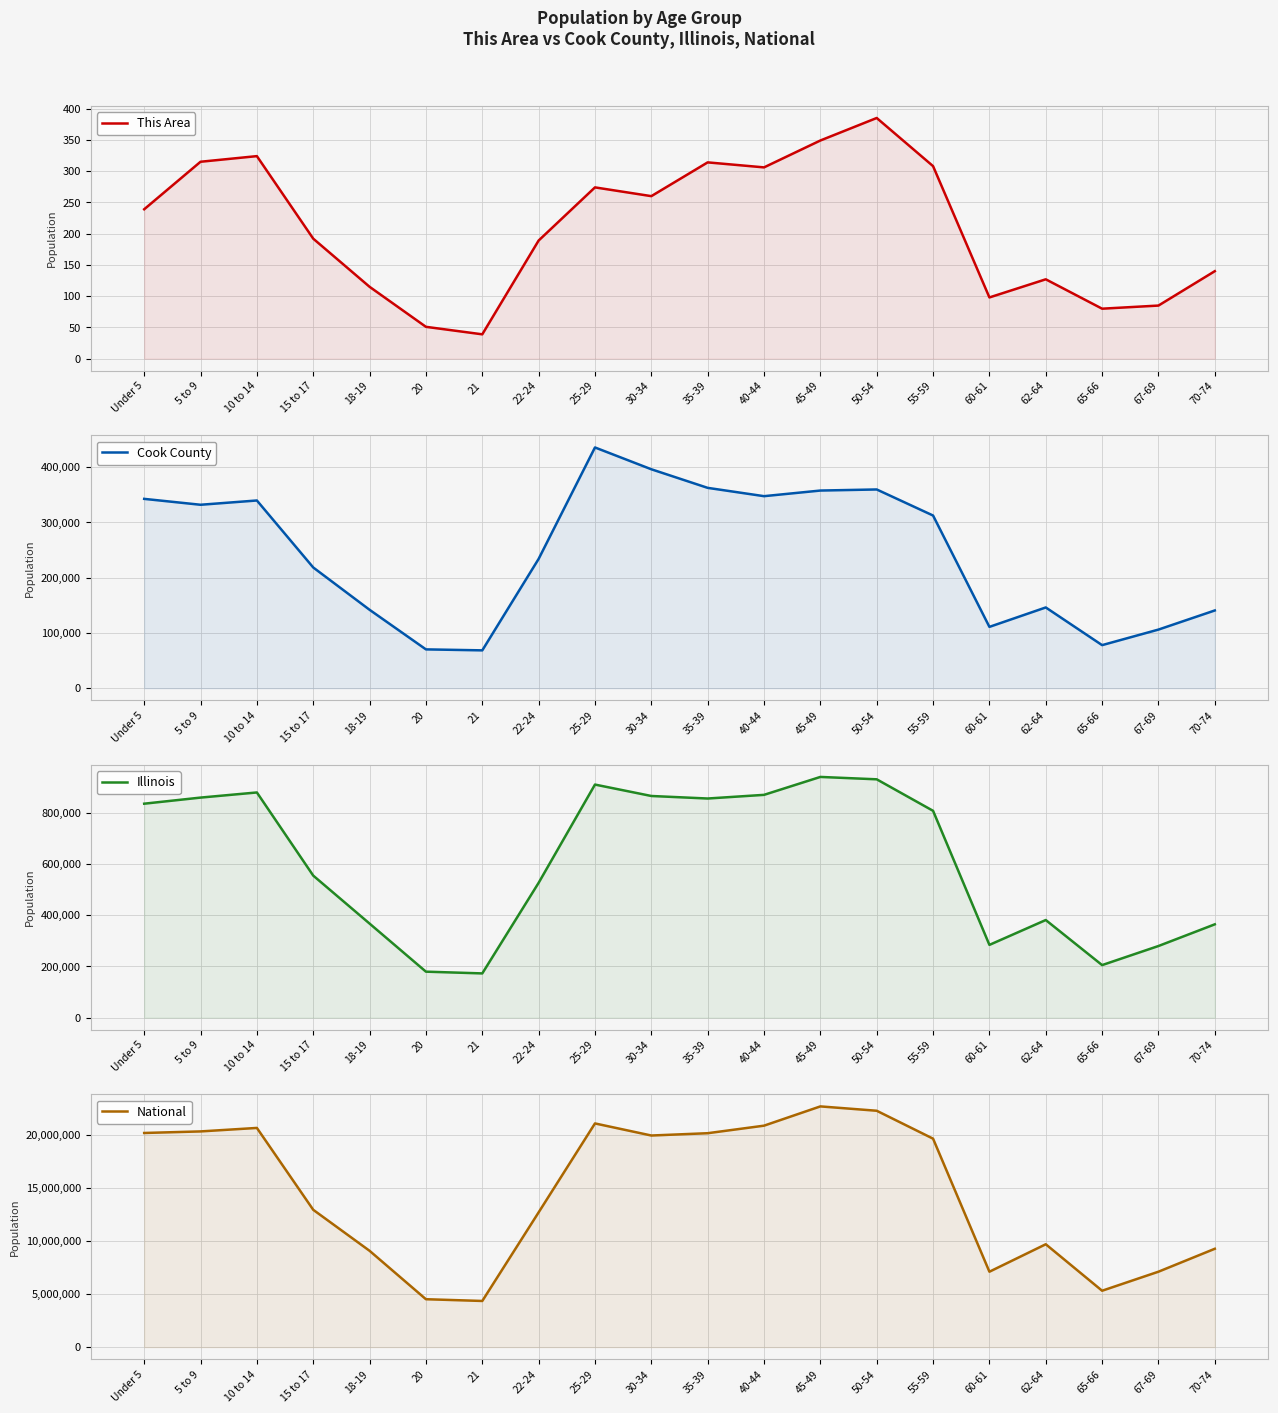

True or false: This Area and Illinois cross at least once.

False